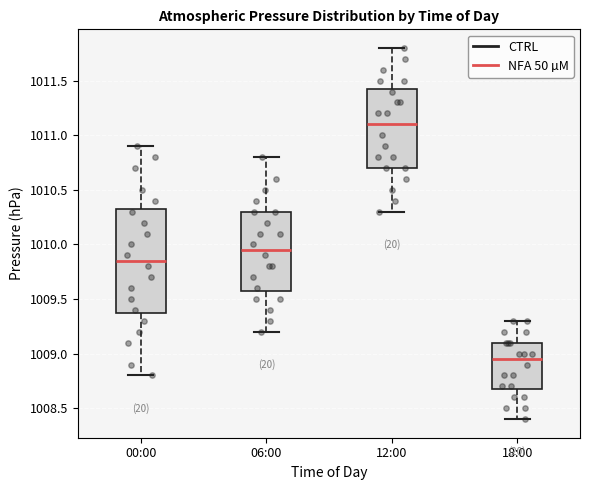

Which box's median line is the highest?

12:00